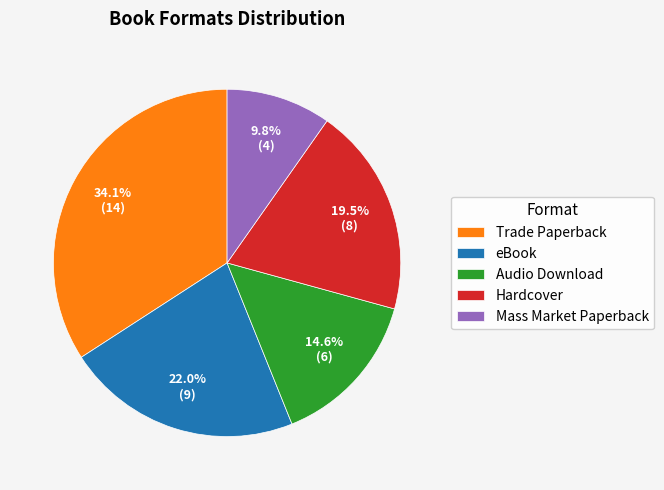

To the nearest percent, what portion does Trade Paperback represent?

34%